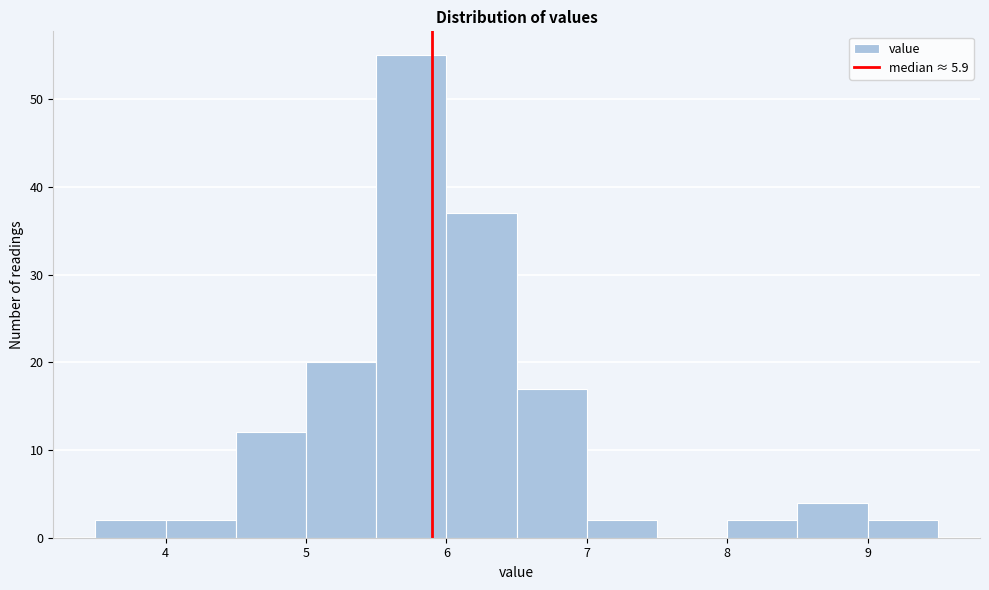

Reading left to right, transcribe this chart: for each bar, give the range it covers on the x-axis and its height. The values are not printed on the chart, so give them approximately, as read against the axis.

3.5 to 4.0: 2
4.0 to 4.5: 2
4.5 to 5.0: 12
5.0 to 5.5: 20
5.5 to 6.0: 55
6.0 to 6.5: 37
6.5 to 7.0: 17
7.0 to 7.5: 2
7.5 to 8.0: 0
8.0 to 8.5: 2
8.5 to 9.0: 4
9.0 to 9.5: 2